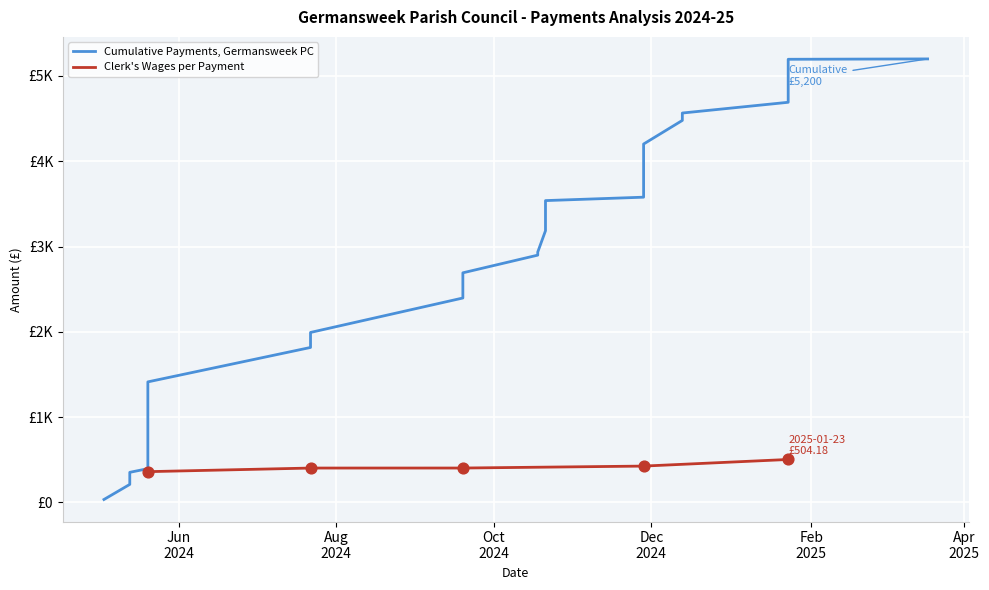

Between Aug
2024 and Oct
2024, which is larger?

Oct
2024